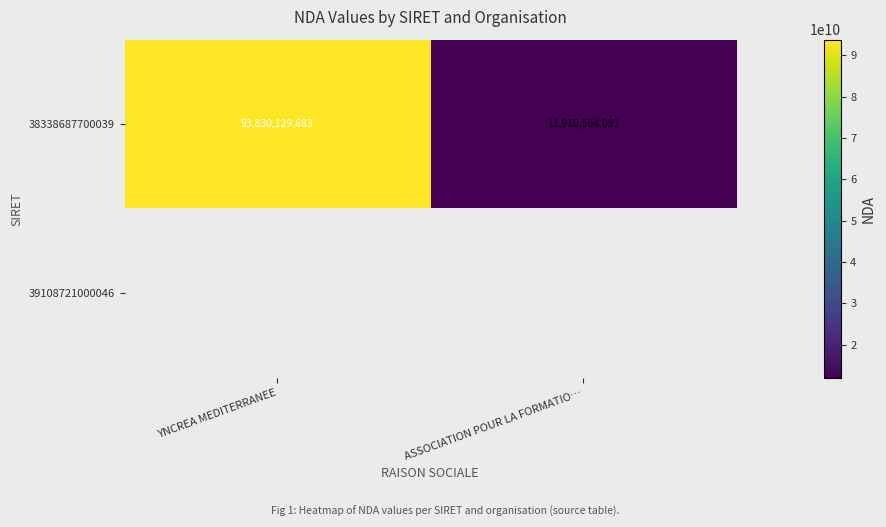

Which category has the highest value across all series?

YNCREA MEDITERRANEE